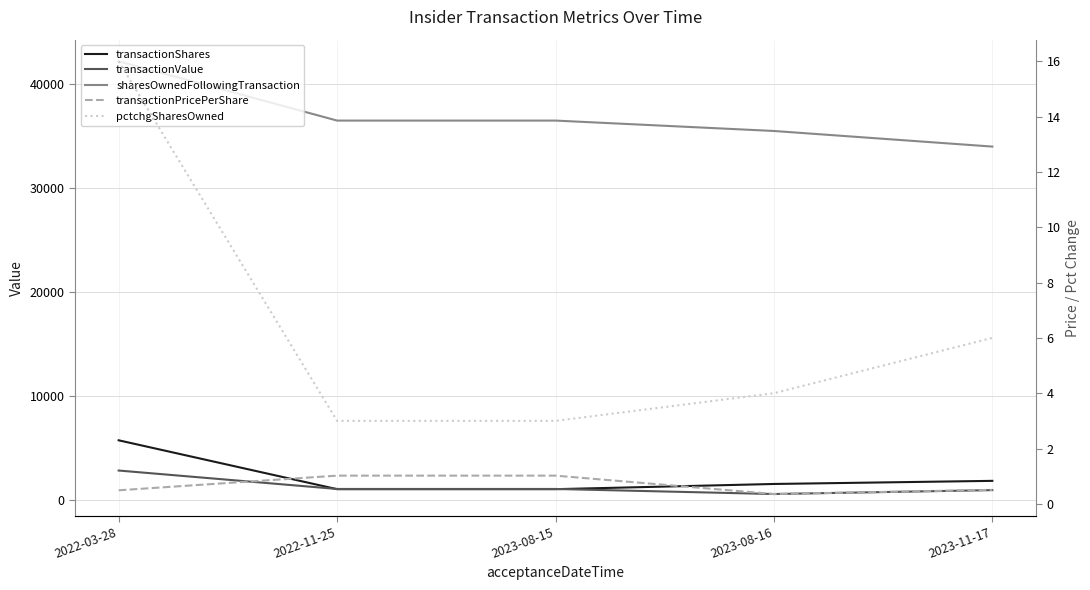

What is the value of the transactionShares point at the 3rd from the left?

1000.0